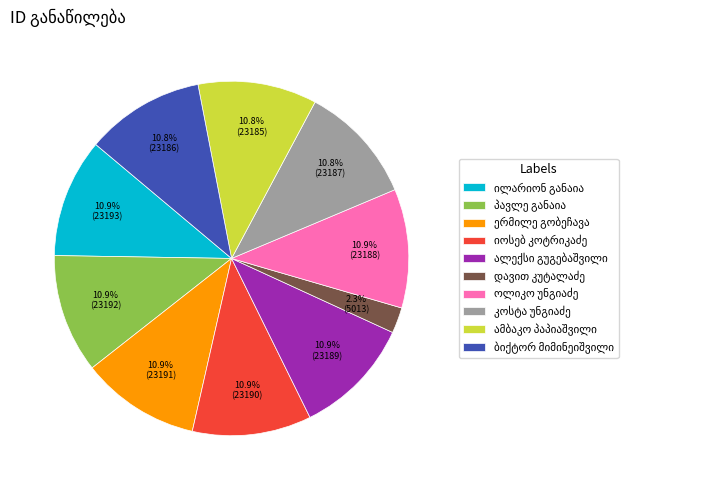

Is there any slice that represents more than half of the pie?

No